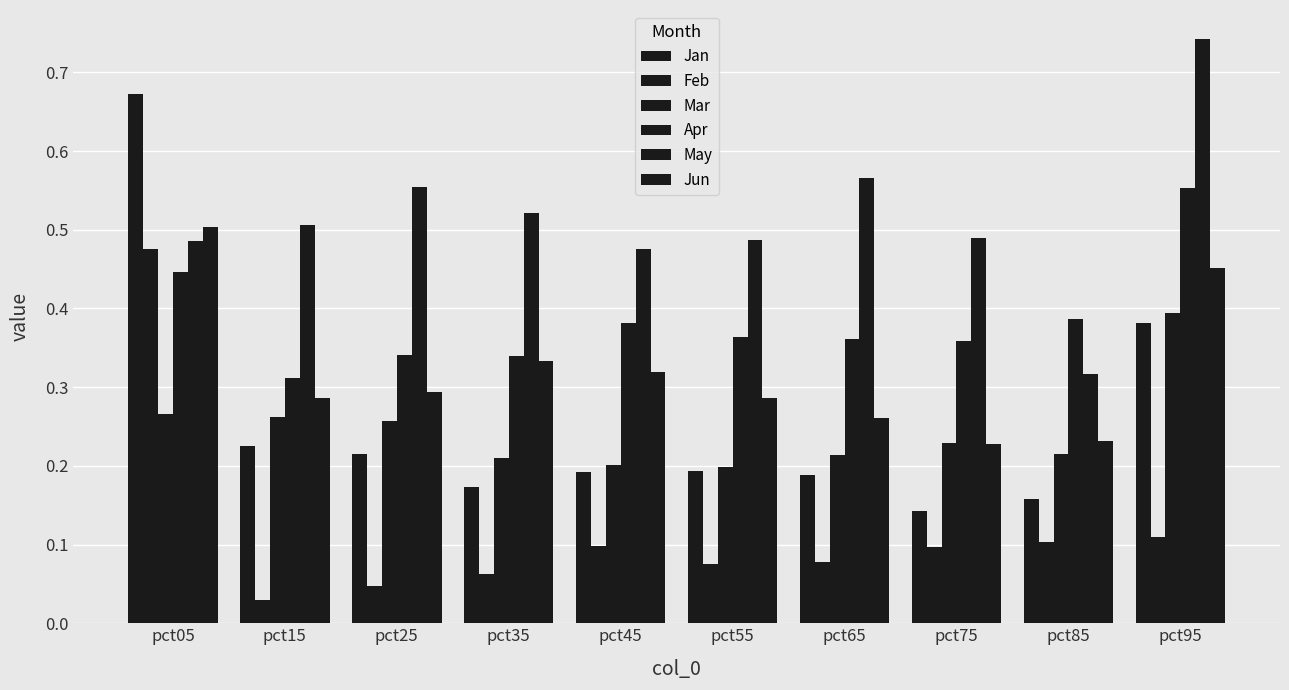

How many bars are there in each group?

6